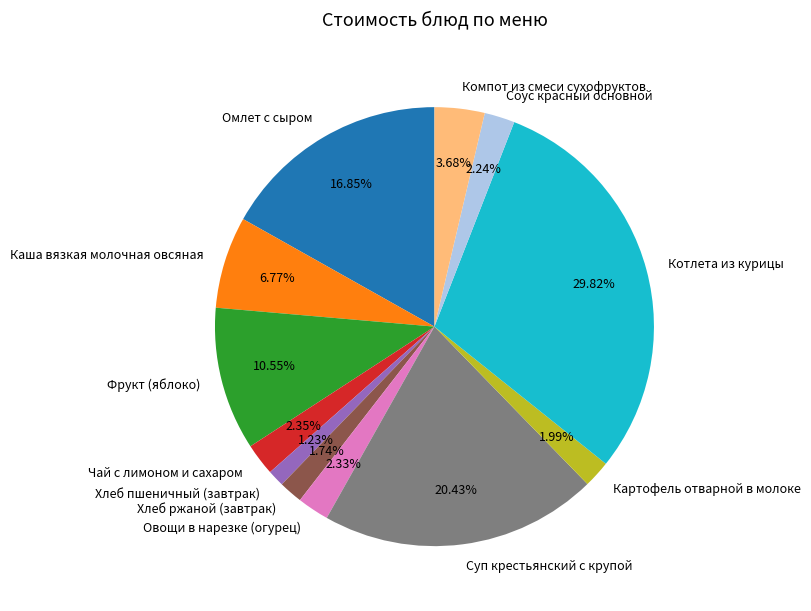

Does Суп крестьянский с крупой represent more than half of the total?

No